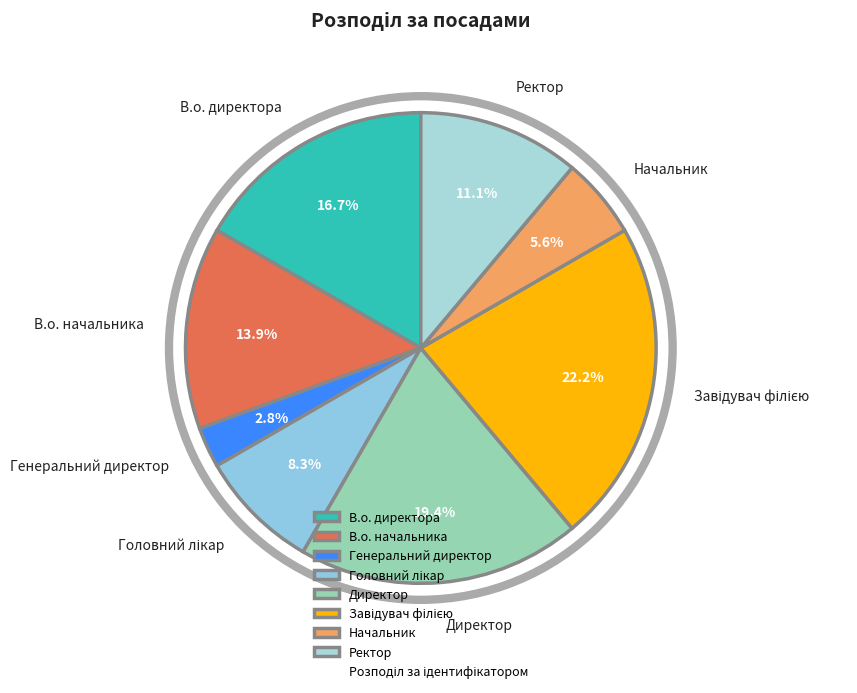

What is the smallest slice in the pie chart?

Генеральний директор